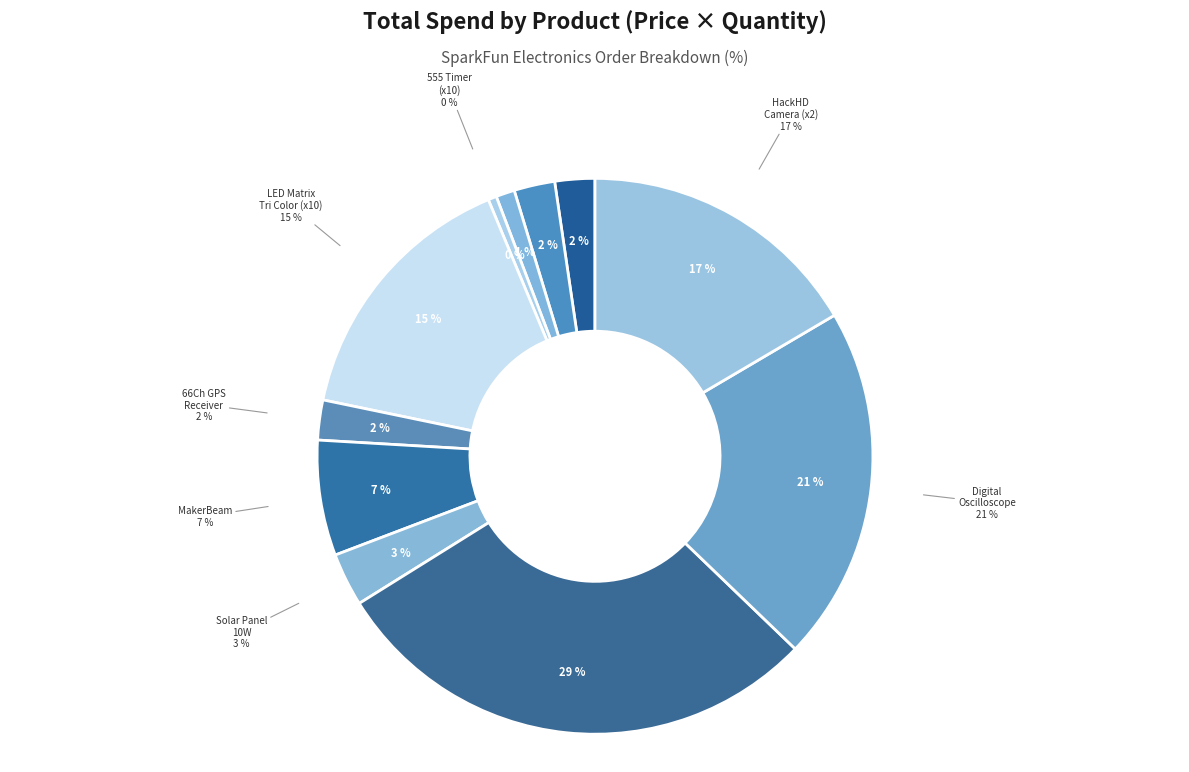

Rank the categories by value from highest to lowest.

ROB-11056 Wild Thumper 6WD, TOL-10806 Digital Oscilloscope, SEN-11418 HackHD Camera, COM-00683 LED Matrix Tri Color, PRT-10540 MakerBeam, PRT-09759 Solar Panel 10W, DEV-09026 Arduino Ethernet Shield, WIG-11519 Makey Makey Deluxe Kit, GPS-10702 66 Channel GPS, COM-09278 Missile Switch Cover, COM-09273 555 Timer